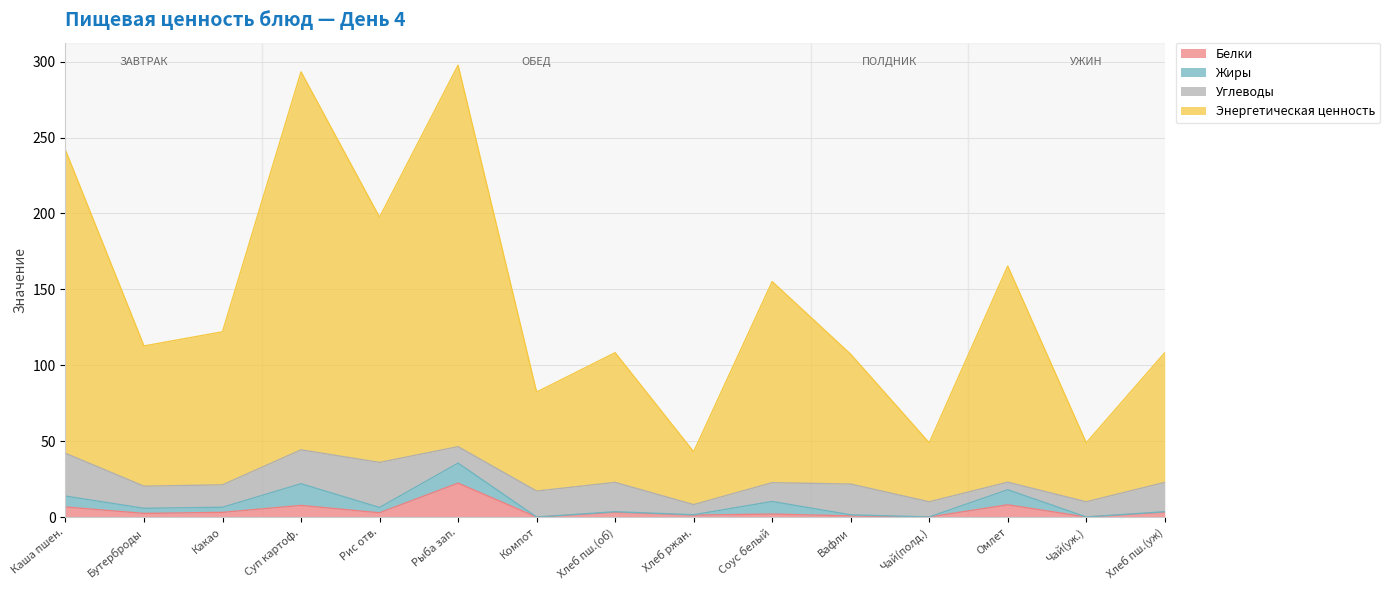

Which series has the largest range (max minus min)?

Энергетическая ценность